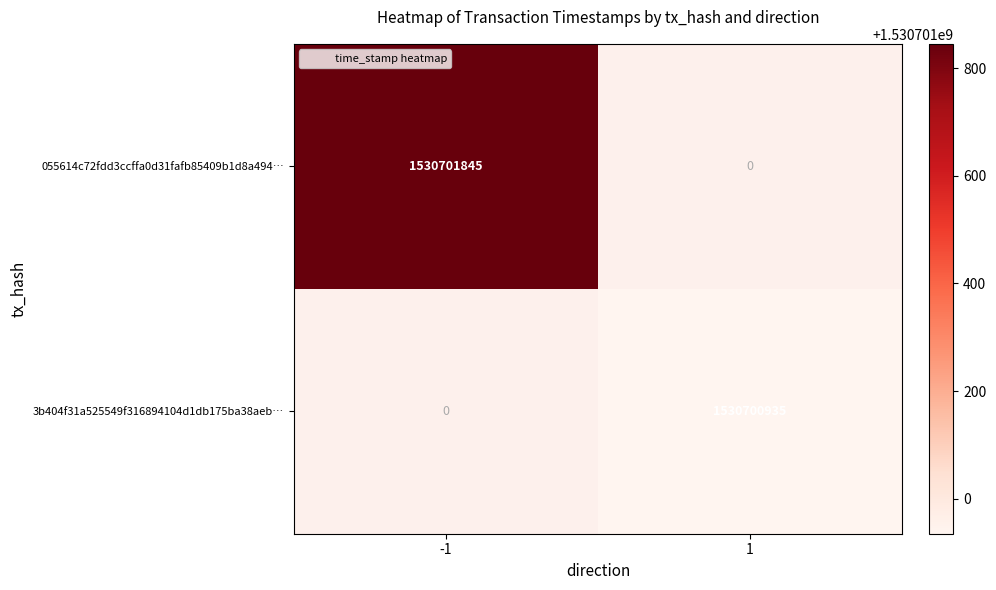

At which label does 055614c72fdd3ccffa0d31fafb85409b1d8a494 reach its minimum?

direction_1